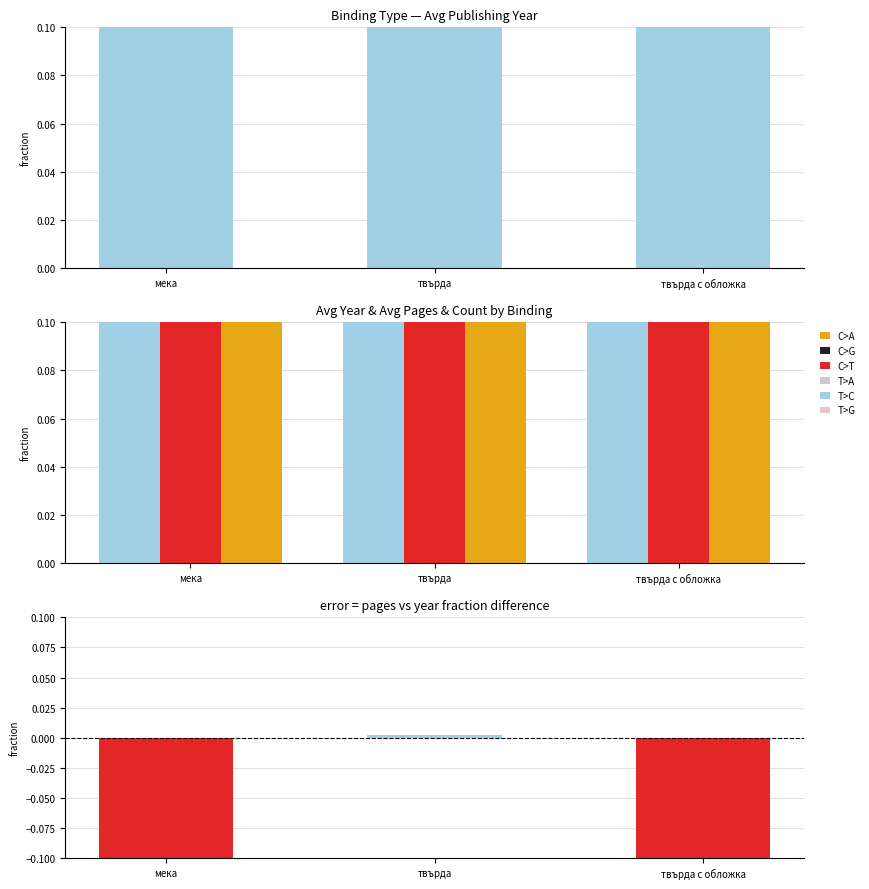

How many data points does each series have?

3